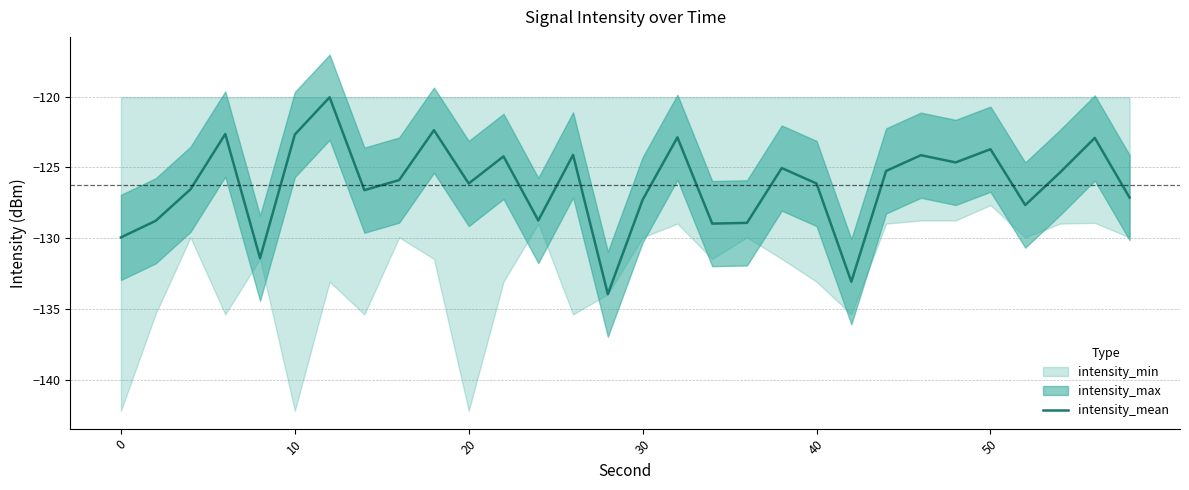

How many lines are shown in the chart?

1